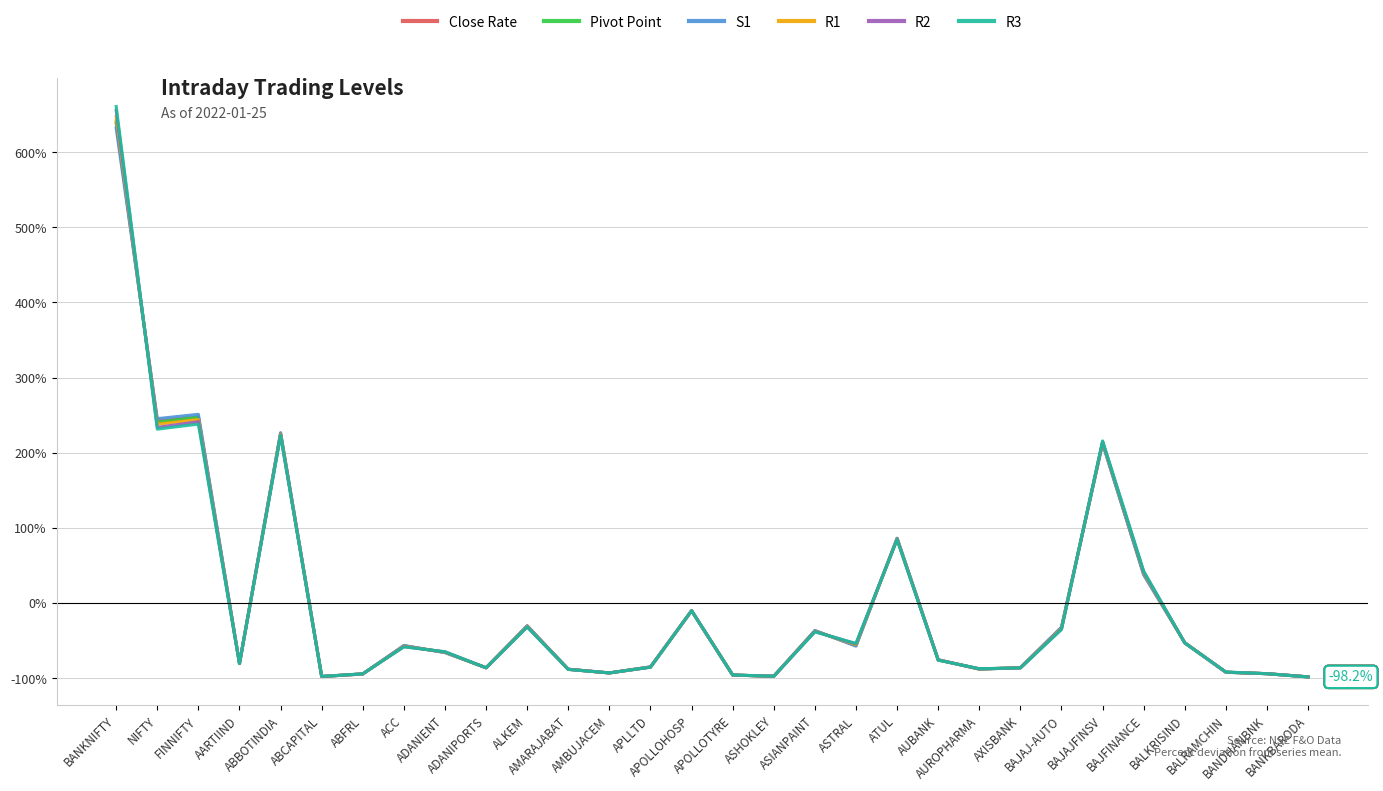

What position from the left is BALRAMCHIN?

28